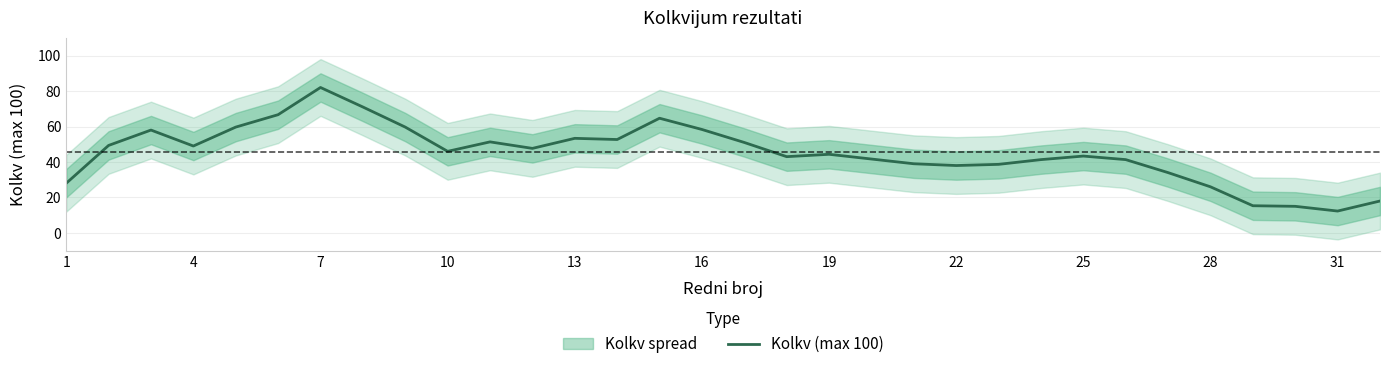

Reading left to right, list all the values displayed in this chart.

28.0	49.3	58.0	49.0	59.7	66.7	82.0	71.0	59.7	46.0	51.3	47.7	53.3	52.7	64.7	58.3	51.0	43.0	44.3	41.7	39.0	38.0	38.7	41.3	43.3	41.3	34.0	26.0	15.3	15.0	12.3	18.0